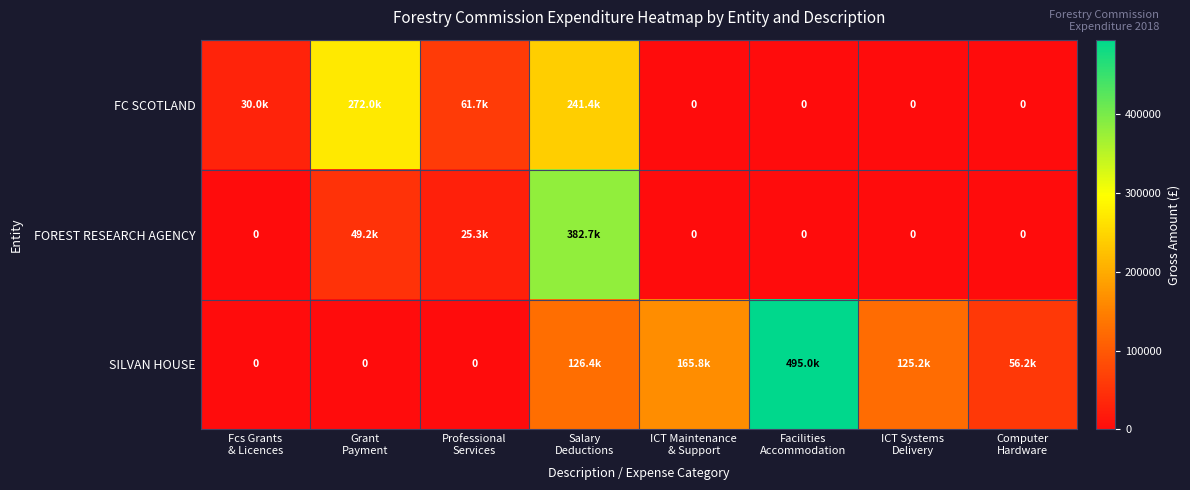

Is the value of SILVAN HOUSE at Computer Hardware greater than the value of FC SCOTLAND at Salary Deductions?

No